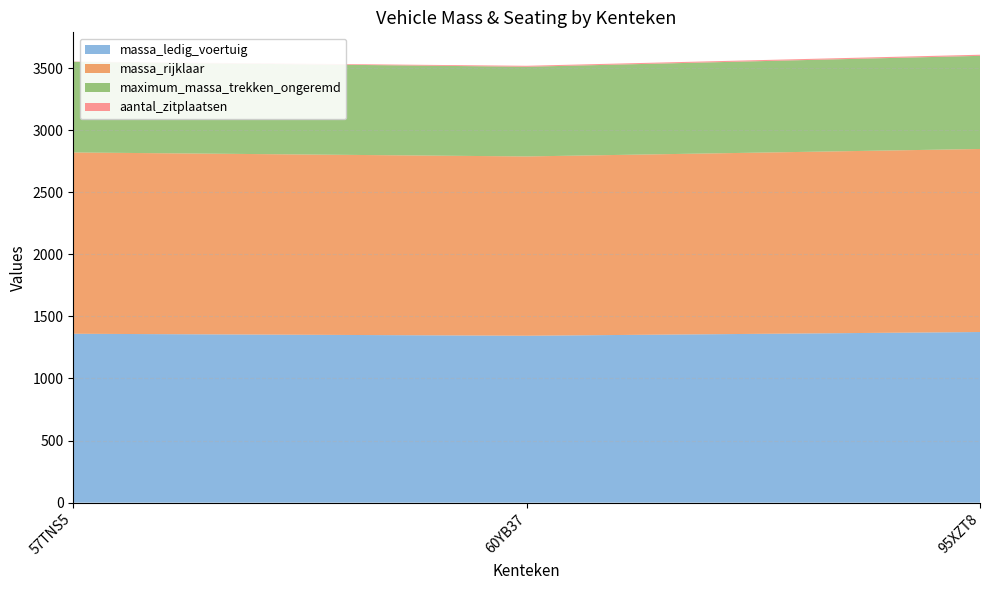

Reading left to right, what are all the values shown in this chart?

massa_ledig_voertuig: 57TNS5=1360	60YB37=1344	95XZT8=1374
massa_rijklaar: 57TNS5=1460	60YB37=1444	95XZT8=1474
maximum_massa_trekken_ongeremd: 57TNS5=730	60YB37=722	95XZT8=750
aantal_zitplaatsen: 57TNS5=2	60YB37=8	95XZT8=9